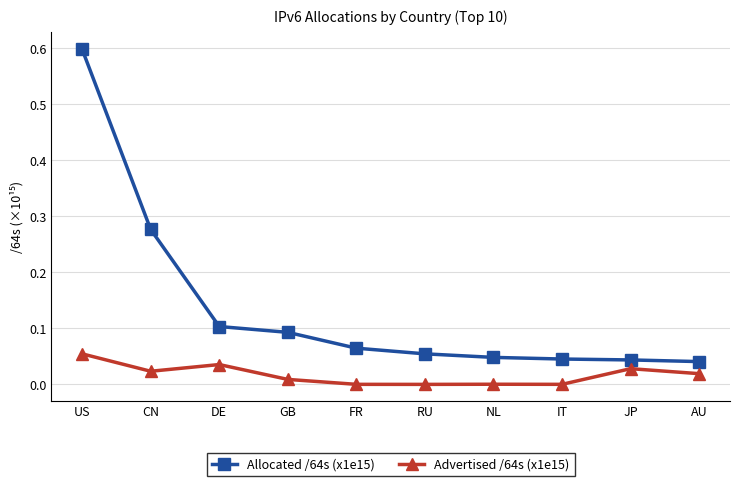

Is this an area chart (filled region under the line)?

No